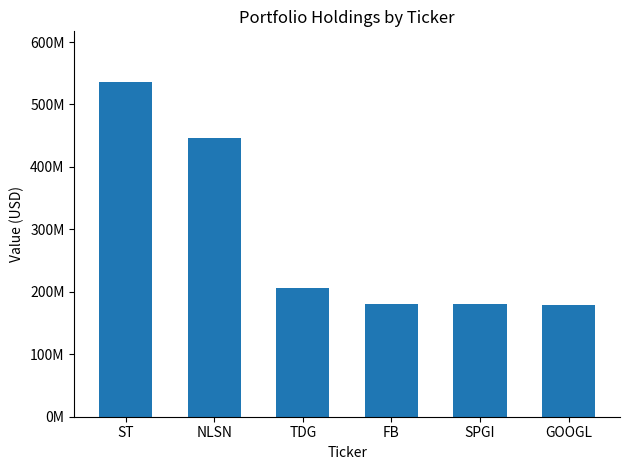

What is the minimum value shown in the chart?

179111000